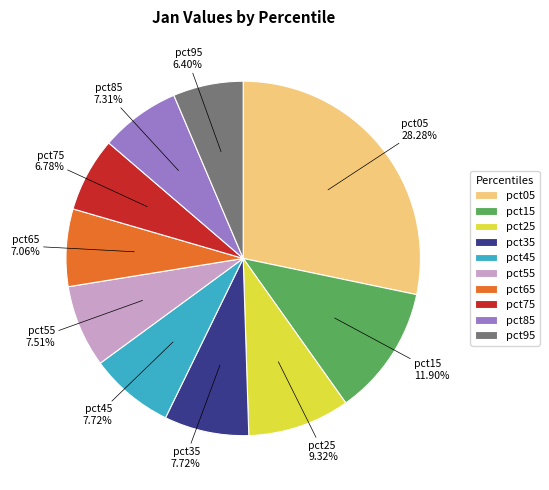

What percentage is the pct85 slice, to the nearest percent?

7%